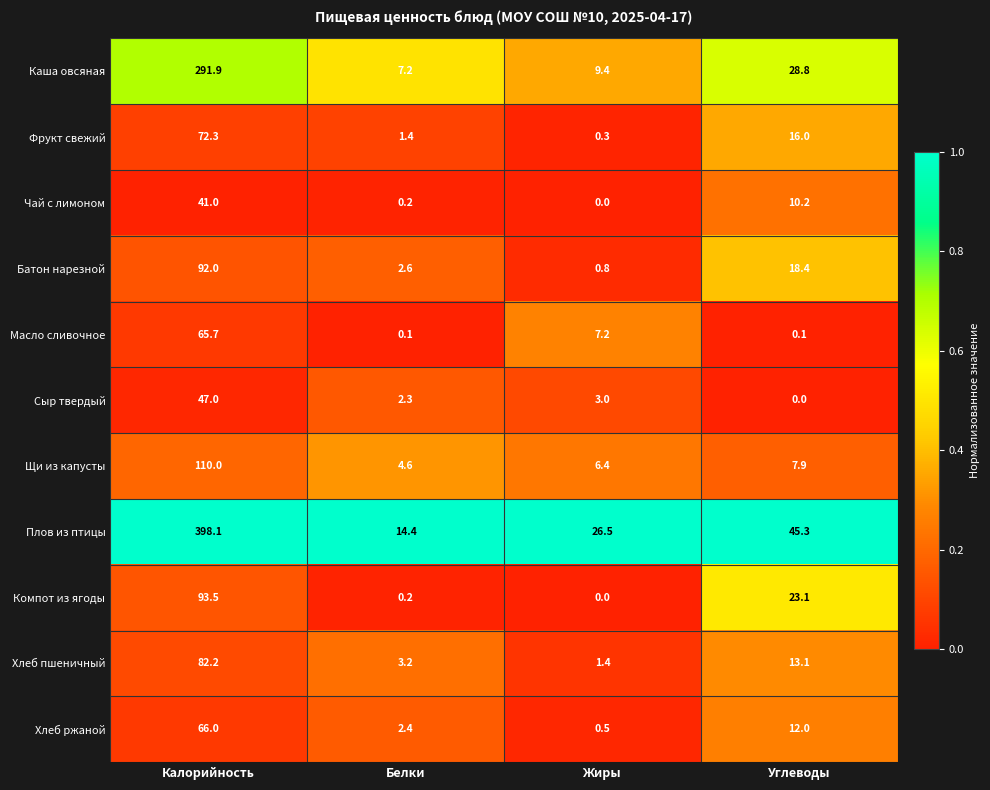

At which label is Чай с лимоном closest to 20?

Углеводы